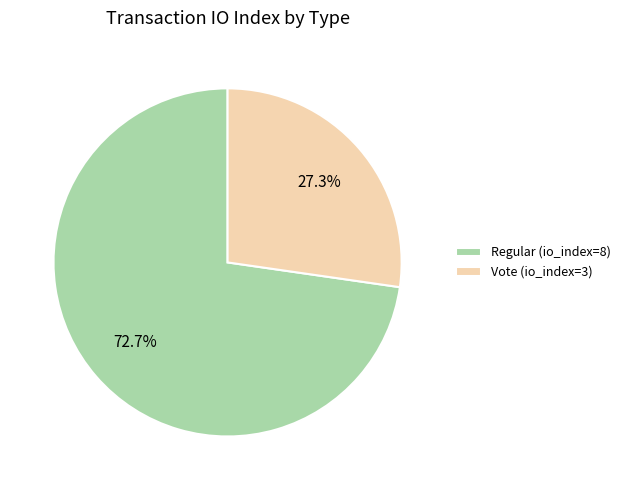

Which slice is the smallest?

Vote (io_index=3)